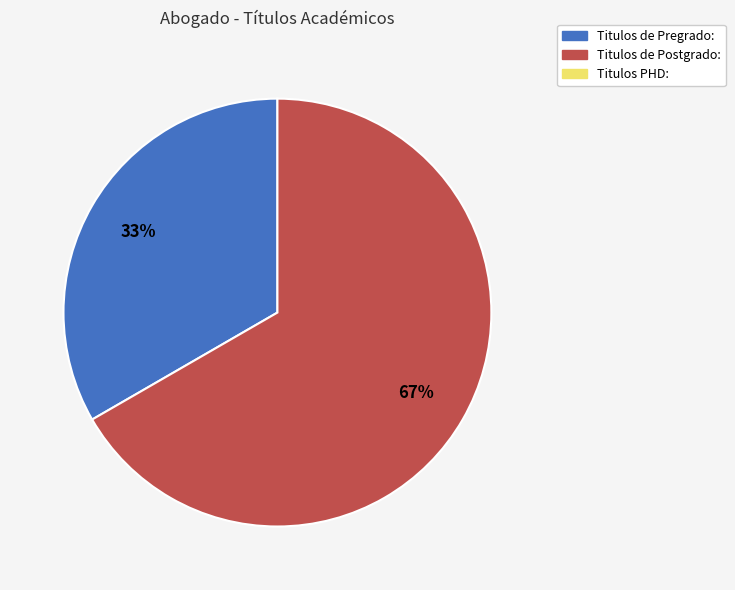

Is there a majority slice in this chart?

Yes